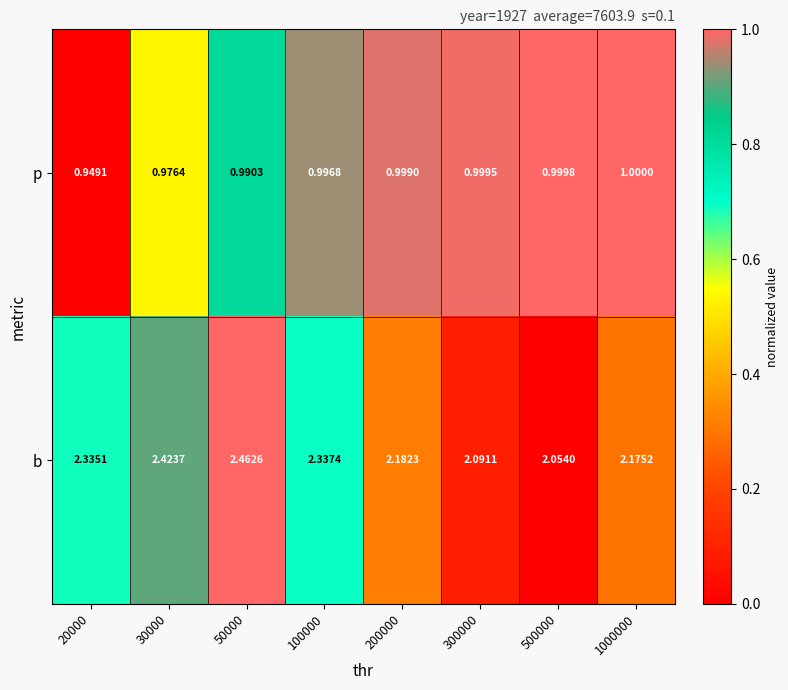

At which category is the sum across all series the highest?

50000